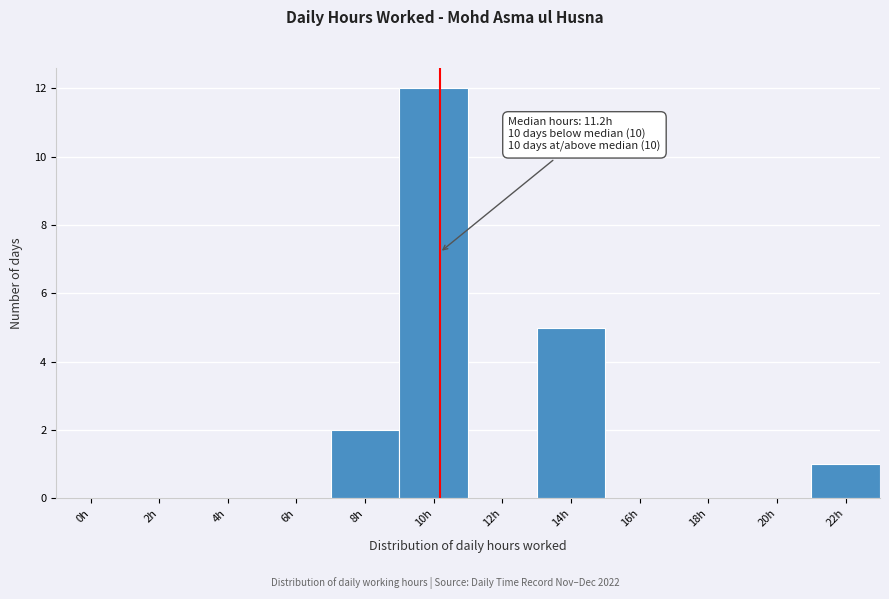

Reading right to left, extract all data points from this chart.

22h=1	20h=0	18h=0	16h=0	14h=5	12h=0	10h=12	8h=2	6h=0	4h=0	2h=0	0h=0